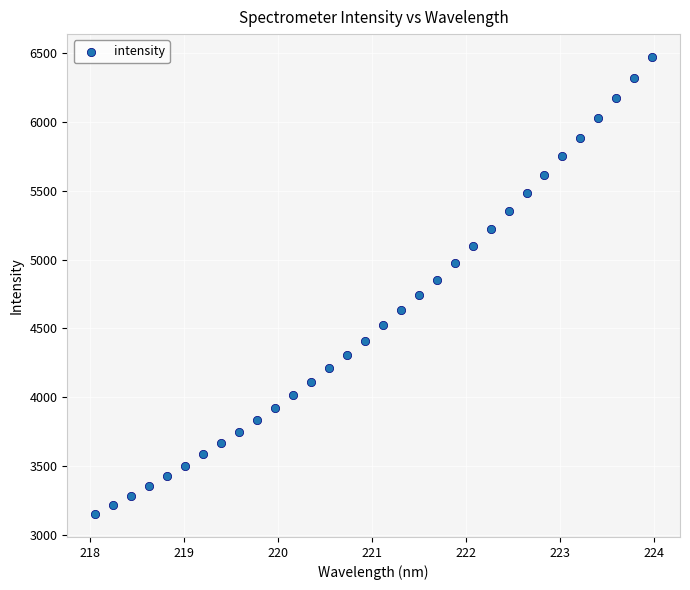

What is the range of Y values (max minus min)?

3322.5